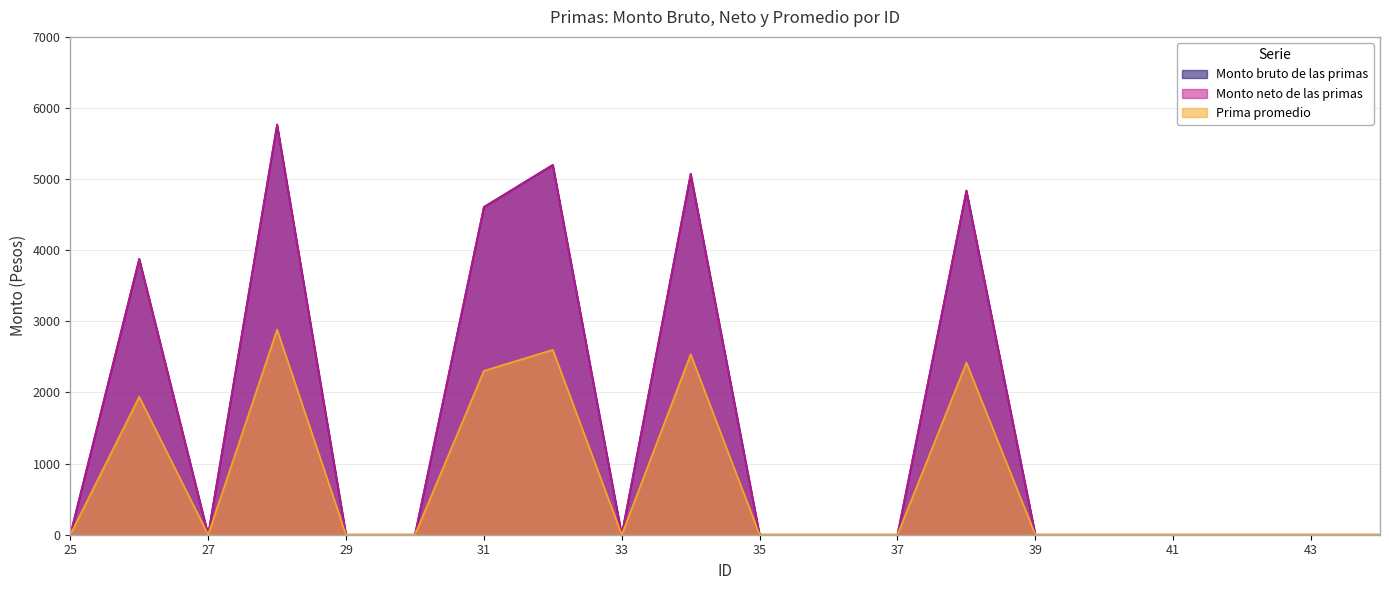

The Prima promedio series shows 3230.3 at 38. True or false?

False